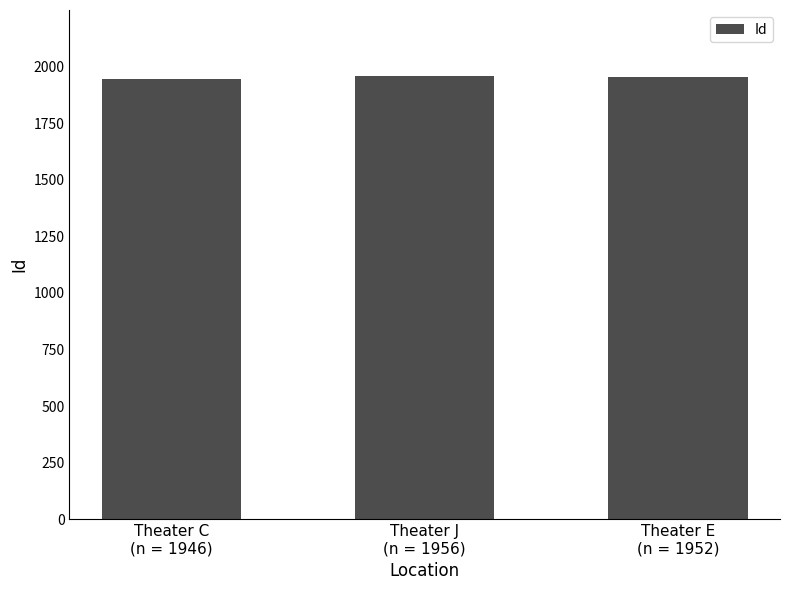

What is the minimum value shown in the chart?

1946